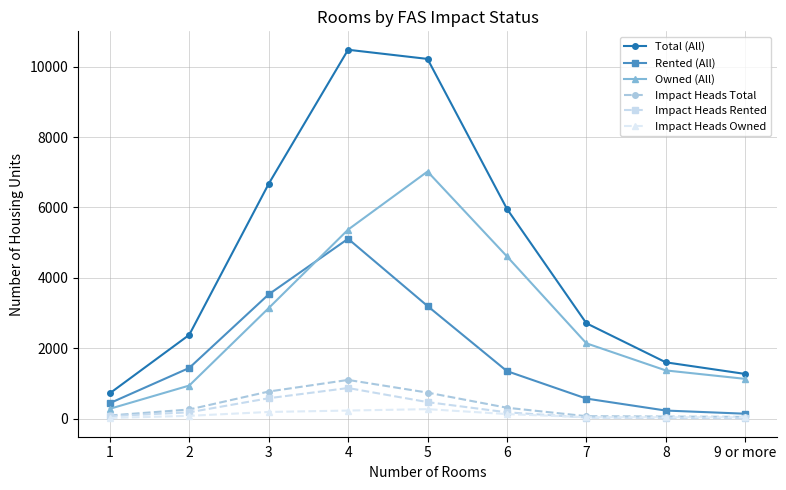

Which label corresponds to the largest value in the chart?

4